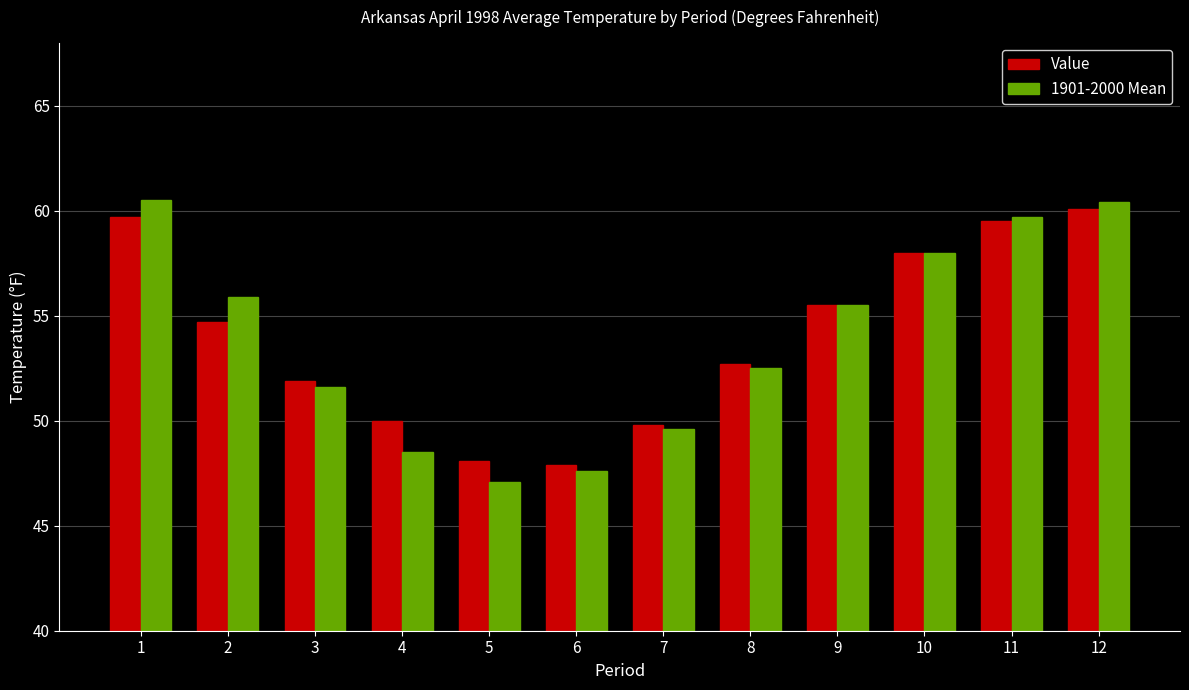

What is the lowest value of the Value series?

47.9